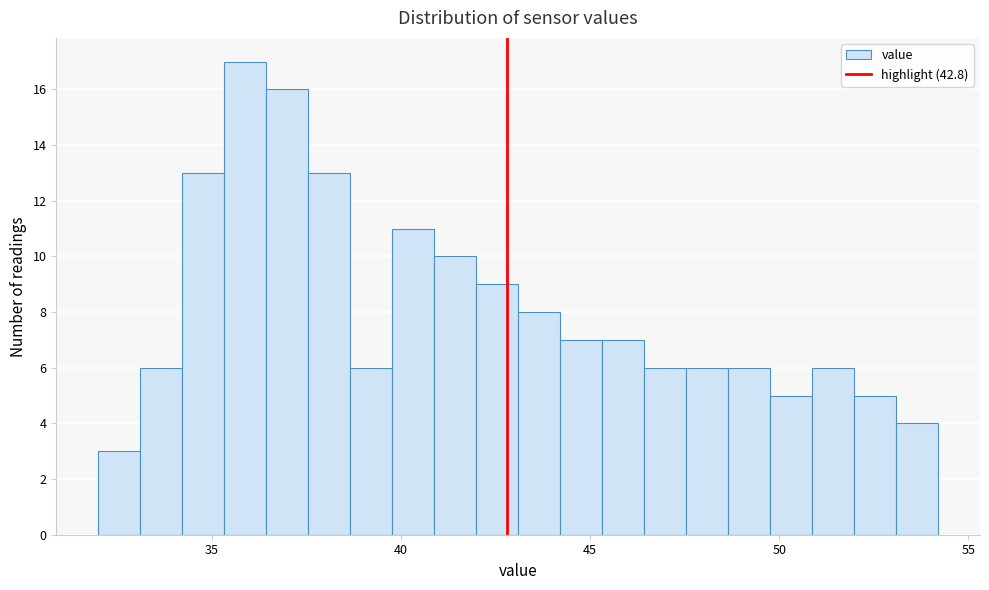

Around what value on the x-axis is the tallest bar? Give the approximate position of its centre, as read against the axis.

36.0